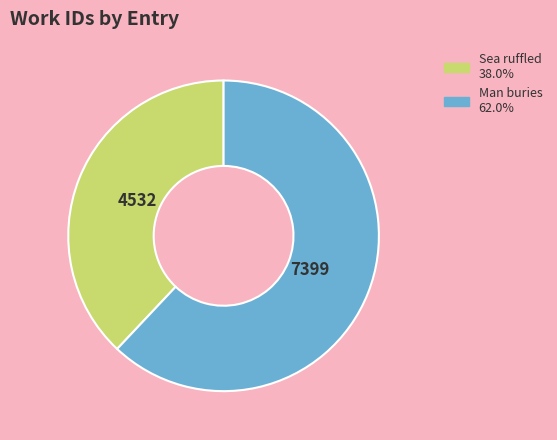

Is there any slice that represents more than half of the pie?

Yes